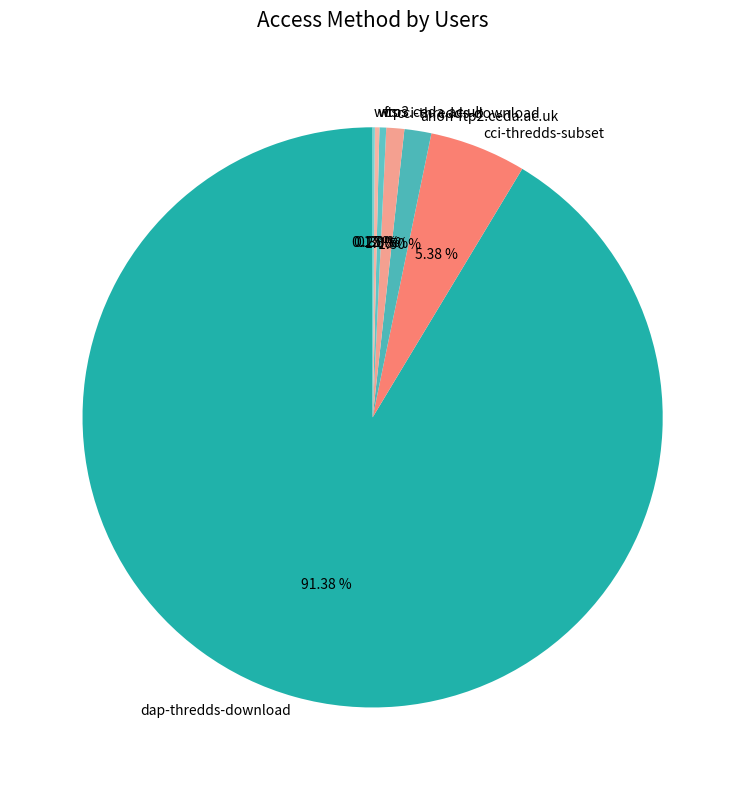

Combined, do ftp3.ceda.ac.uk and dap-thredds-download account for over 50%?

Yes